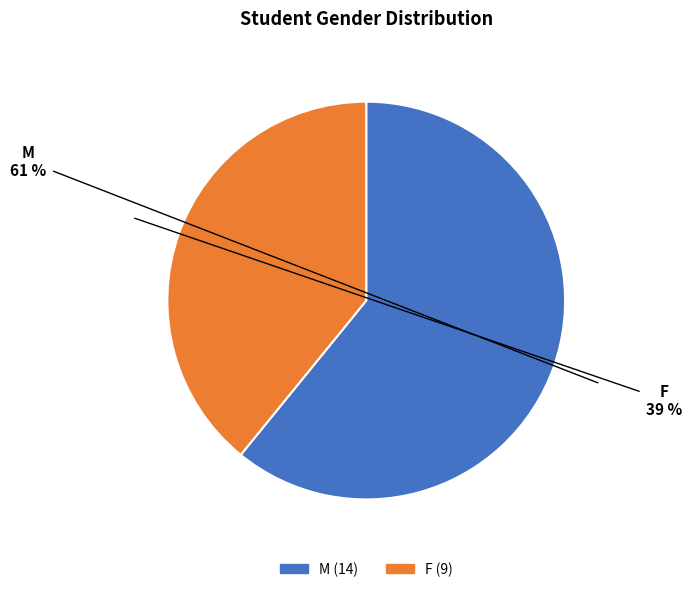

What is the smallest slice in the pie chart?

F